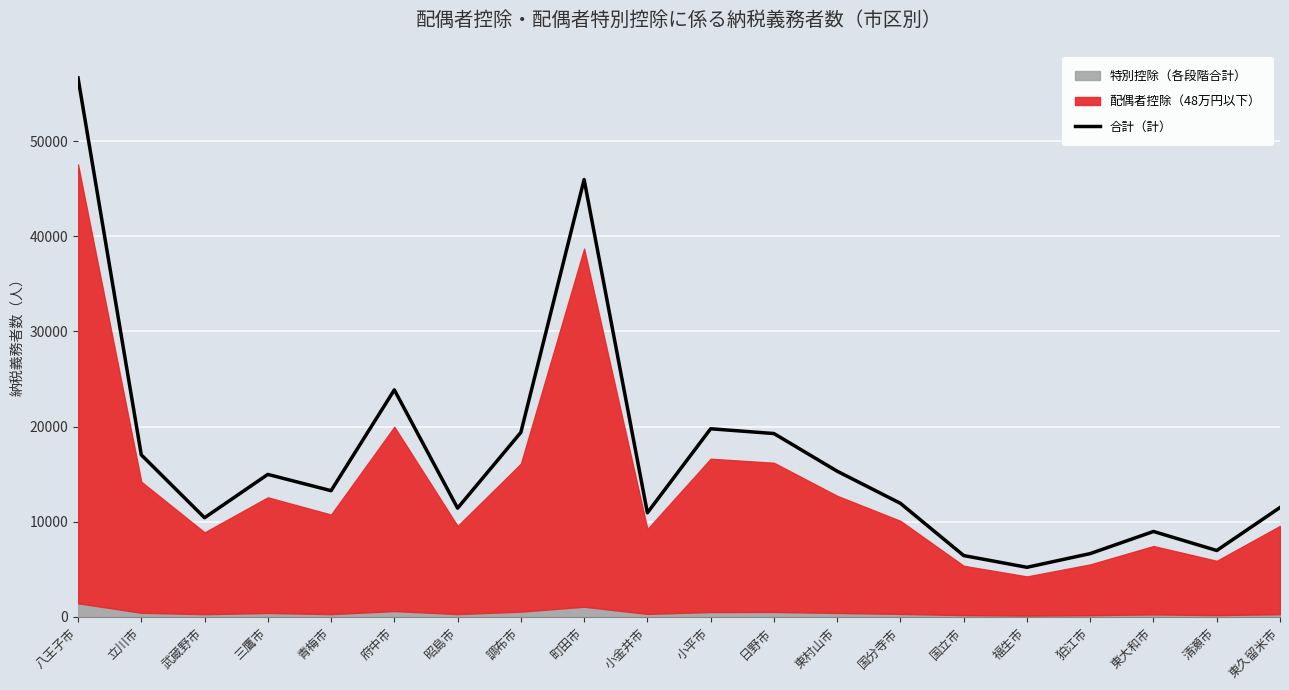

What is the label of the 17th point from the right?

三鷹市